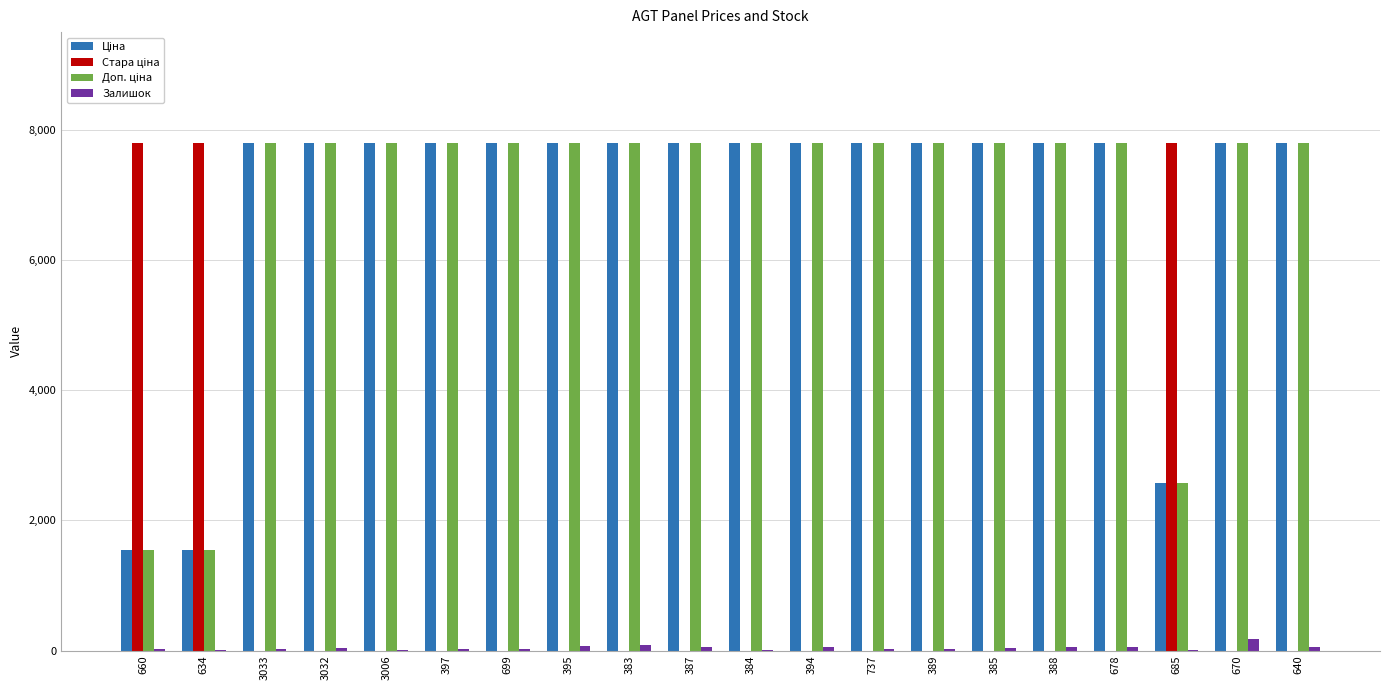

The Залишок series shows 56.0 at 394. True or false?

True